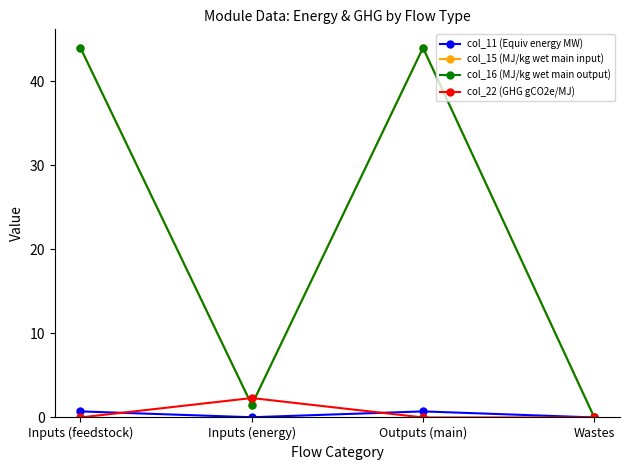

True or false: col_11 (Equiv energy MW) and col_15 (MJ/kg wet main input) intersect in this chart.

False